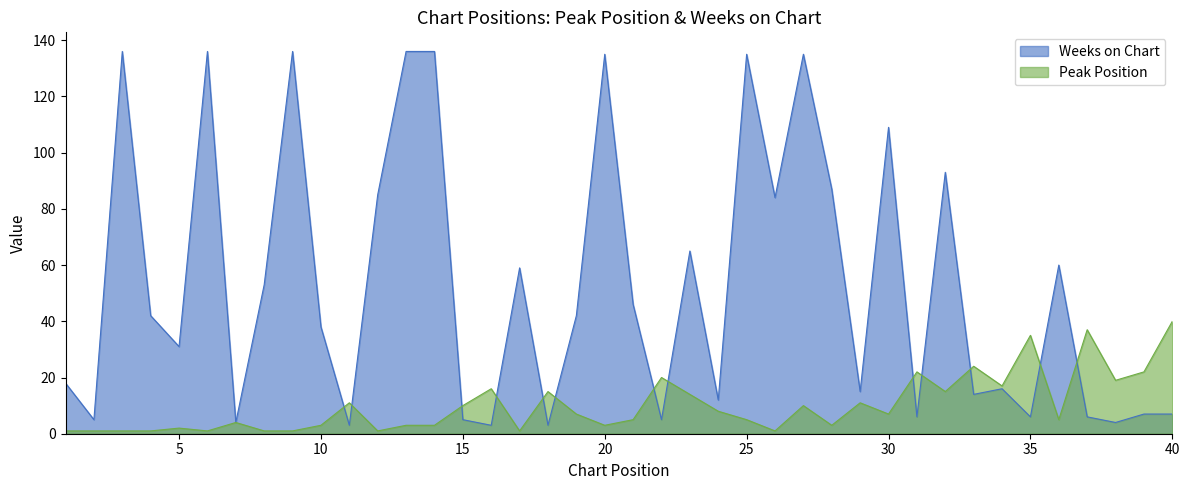

True or false: Peak Position and Weeks on Chart intersect in this chart.

True